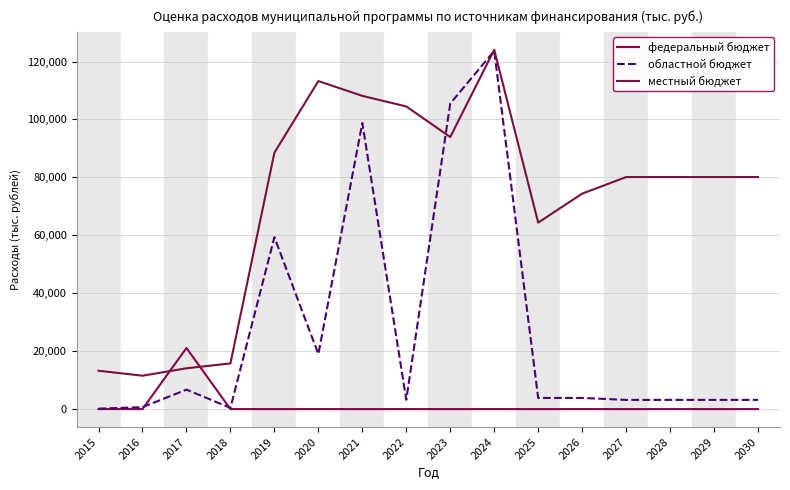

Does the chart display data point markers on the line(s)?

No